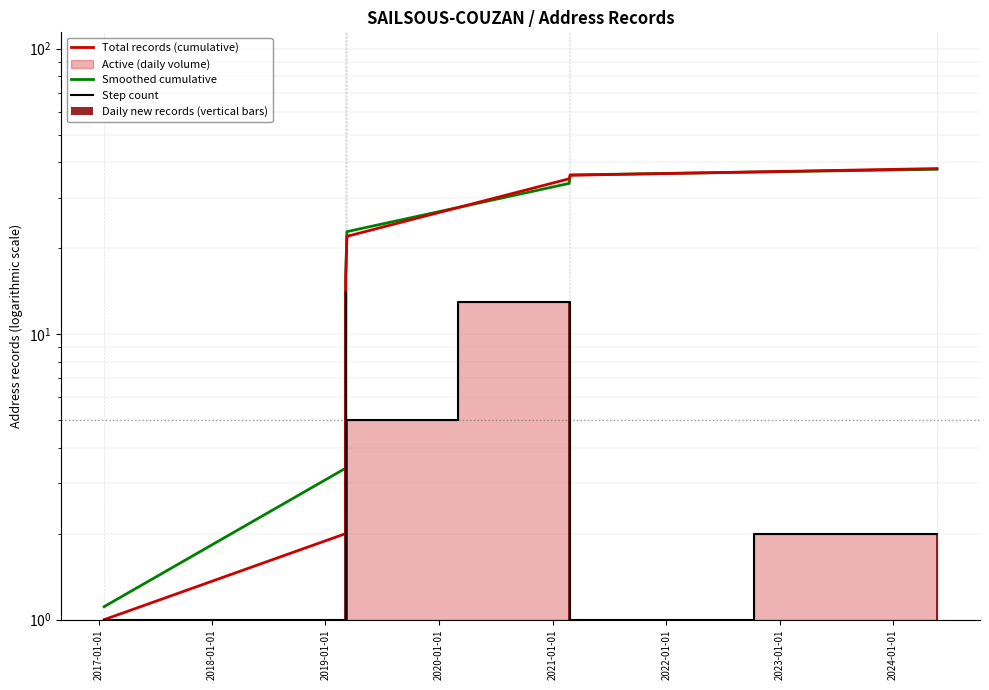

What is the value of the Step count bar at the 8th from the left?

2.0